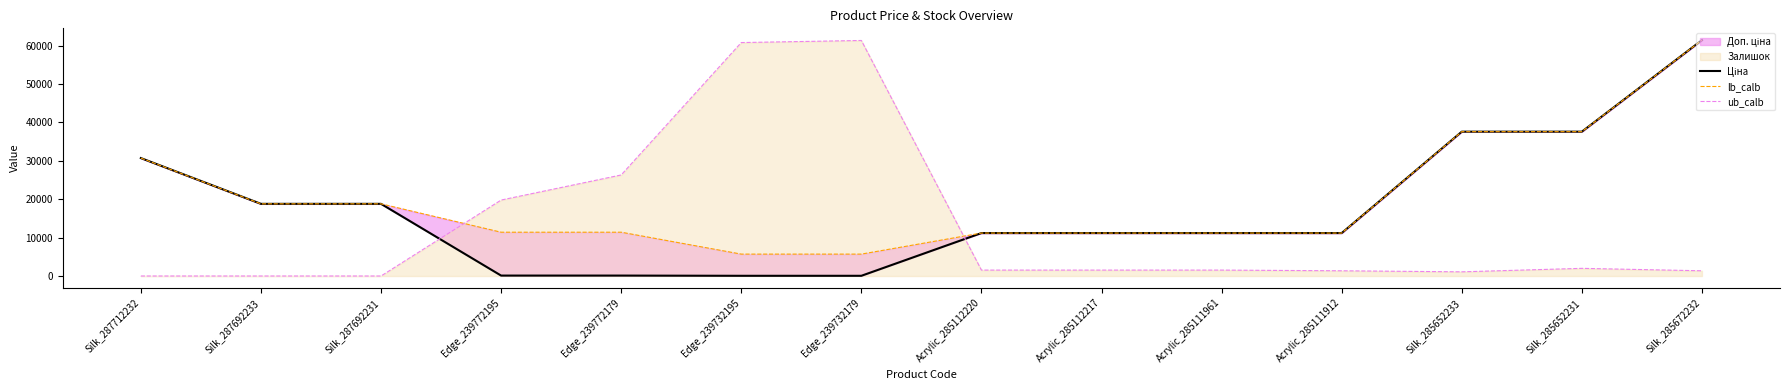

True or false: ub_calb has a value of 29655.1 at Edge_239732179.

False